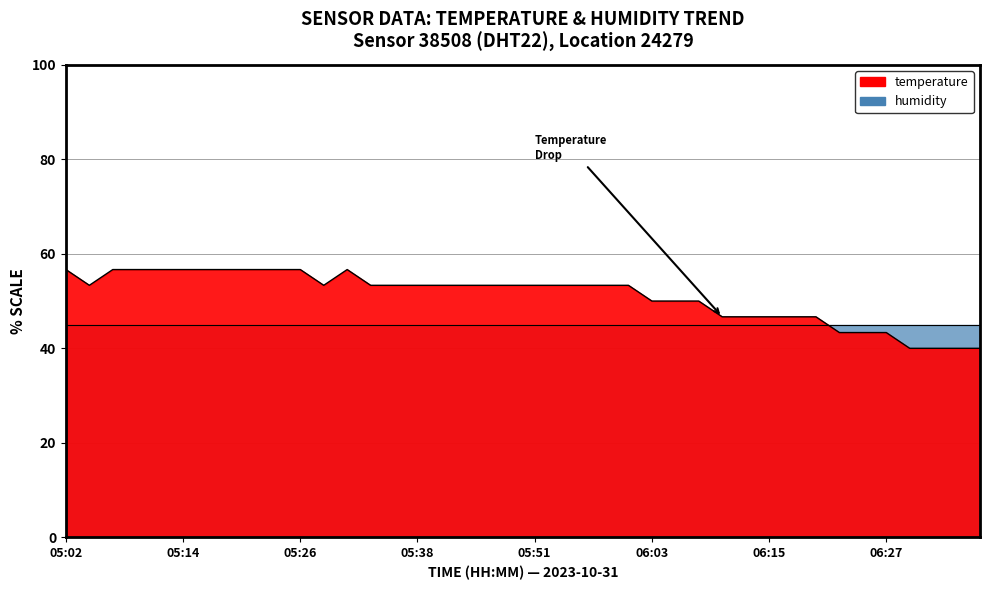

At which category does the chart reach its minimum across all series?

06:30